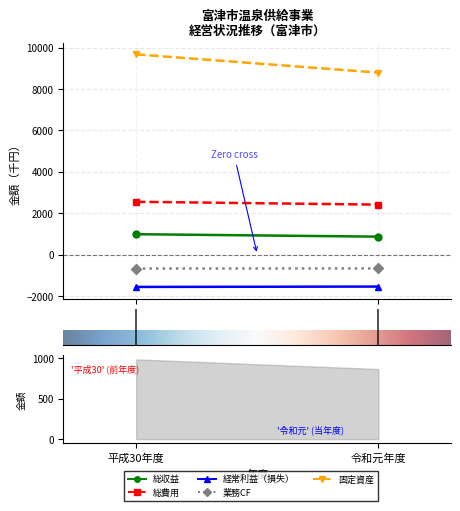

What is the label of the 1st point from the left?

平成30年度